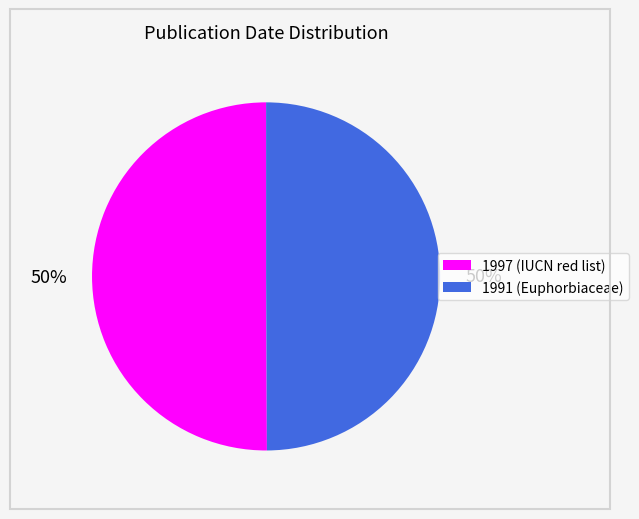

What percentage is the 1991 (Euphorbiaceae) slice, to the nearest percent?

50%